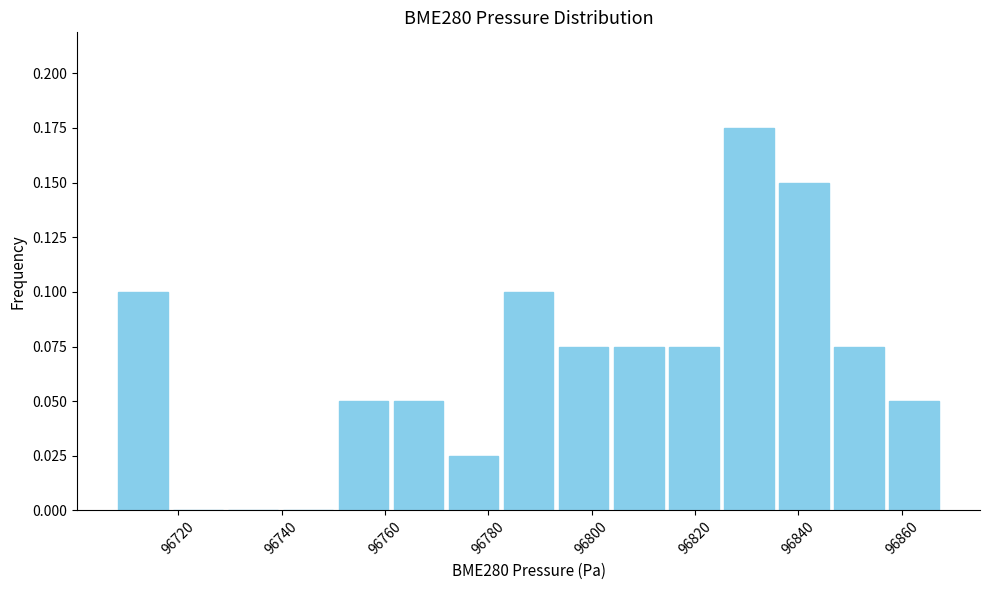

How tall is the bar that spans 96762 to 96772 on the x-axis? Neither the bar edges nor the heights are printed on the chart, so give them approximately, as read against the axes.

0.050